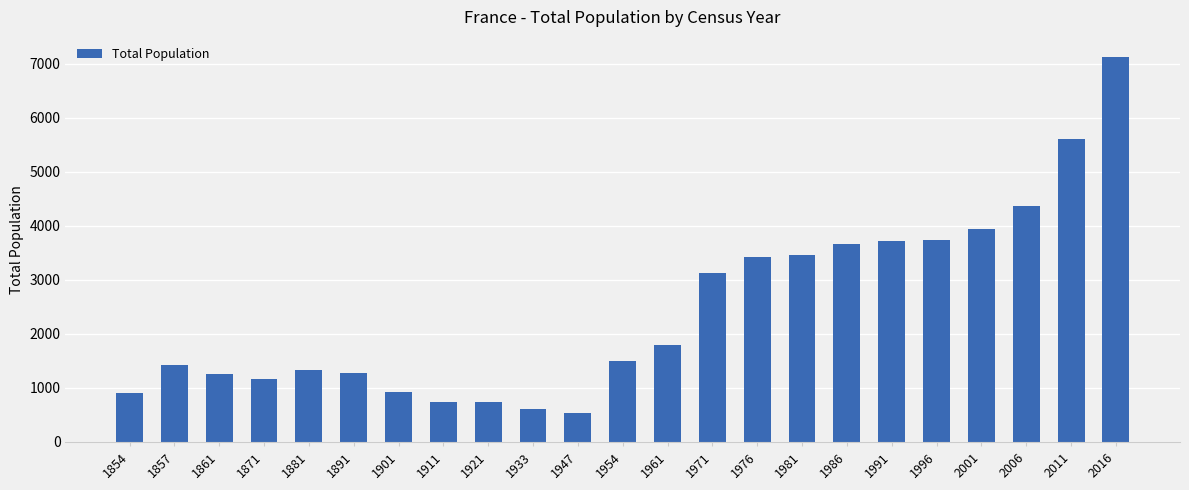

What is the difference between the maximum and minimum values?

6598